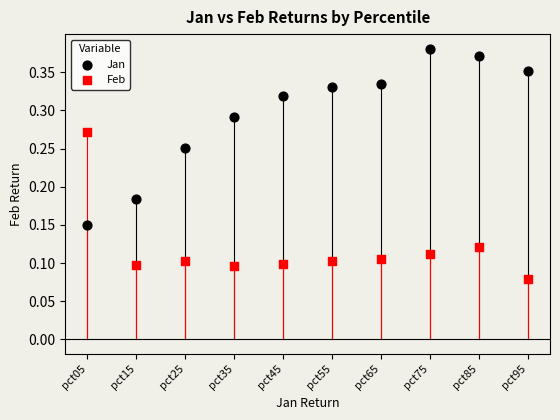

Which series contains the lowest Y value?

Feb